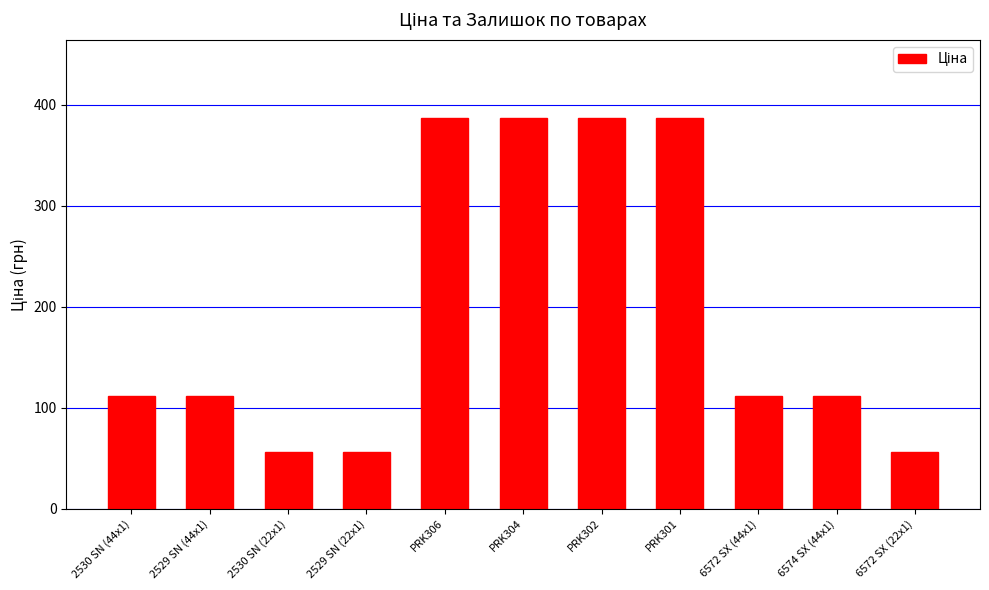

Is it true that the value at 2530 SN (22x1) is 14.3?

False